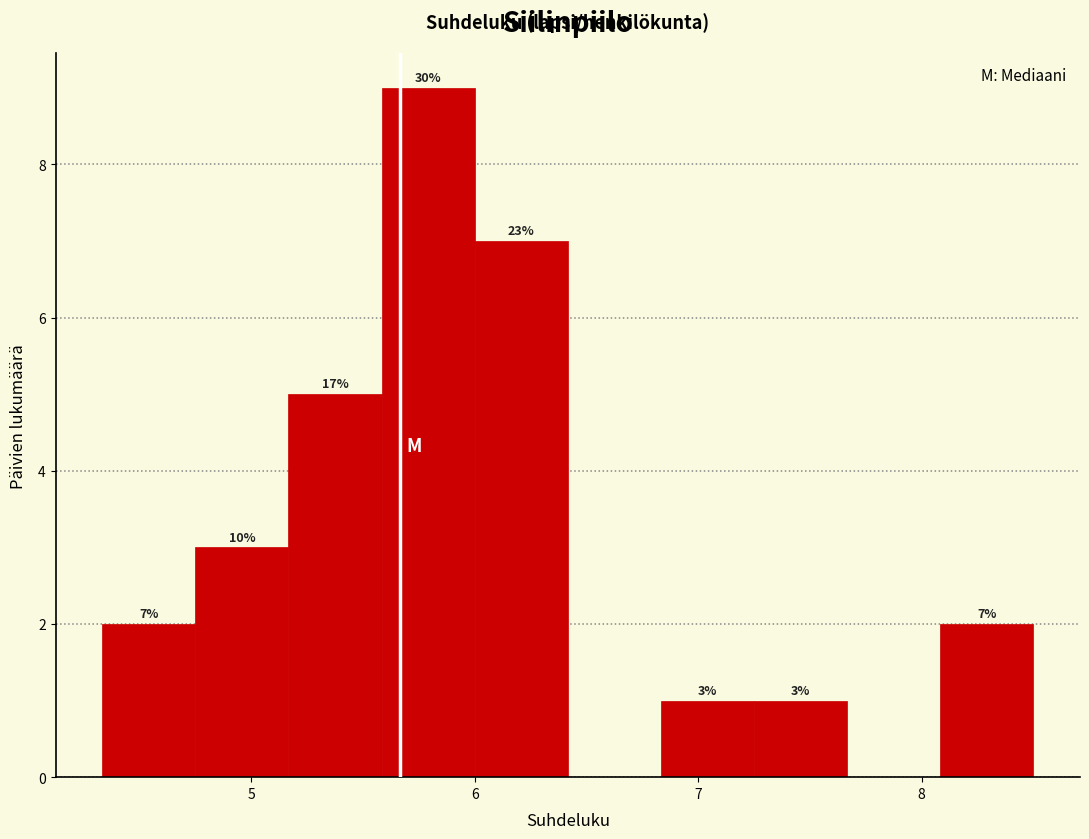

Which range on the x-axis has the tallest bar?

5.6 to 6.0